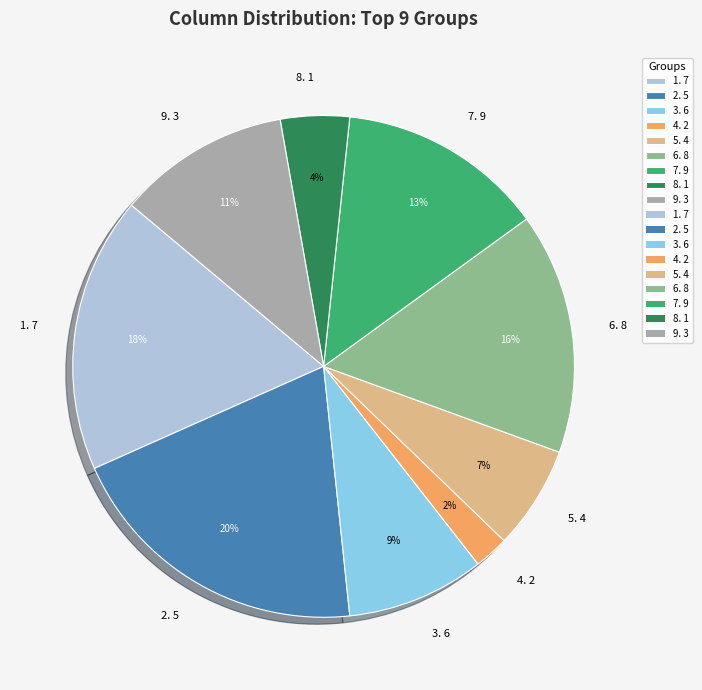

Which has a higher value, 3. 6 or 5. 4?

3. 6